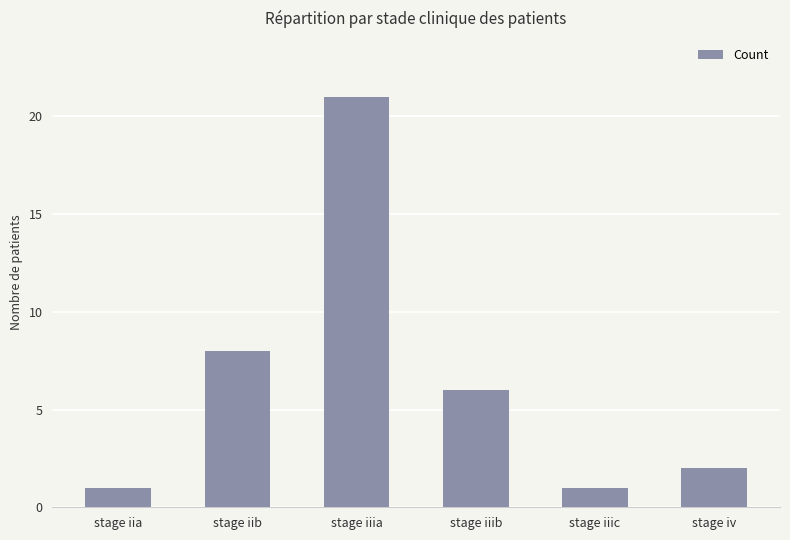

What is the change in value from stage iia to stage iib?

+7